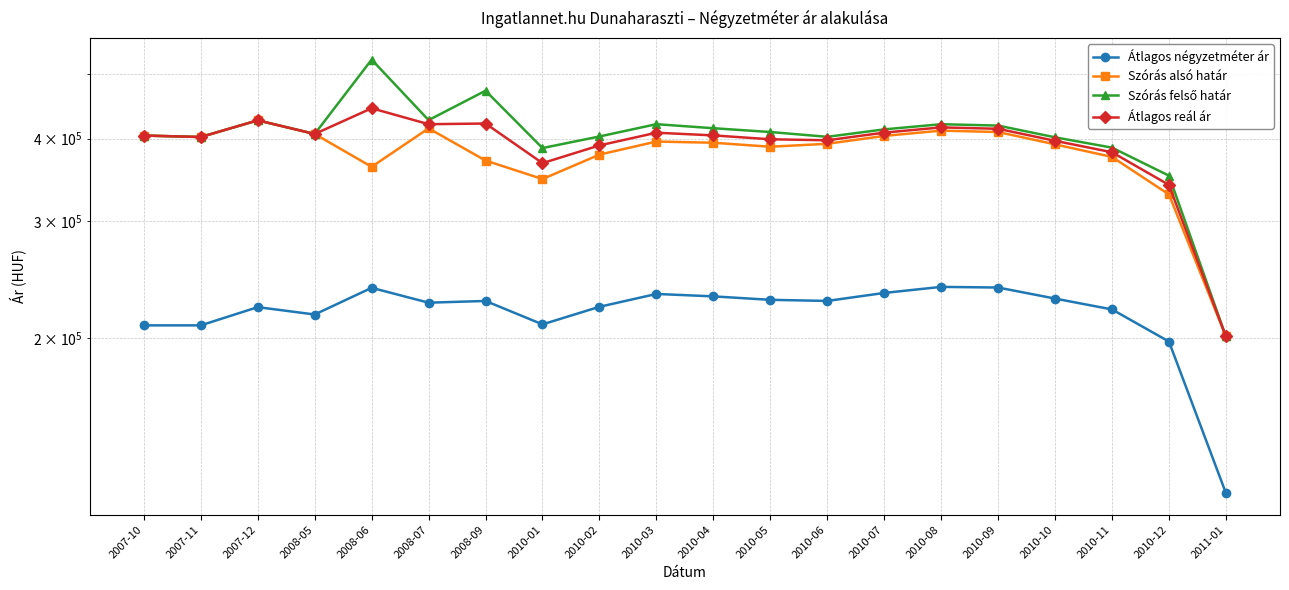

Where does the Szórás alsó határ series first go above 394306?

2007-10